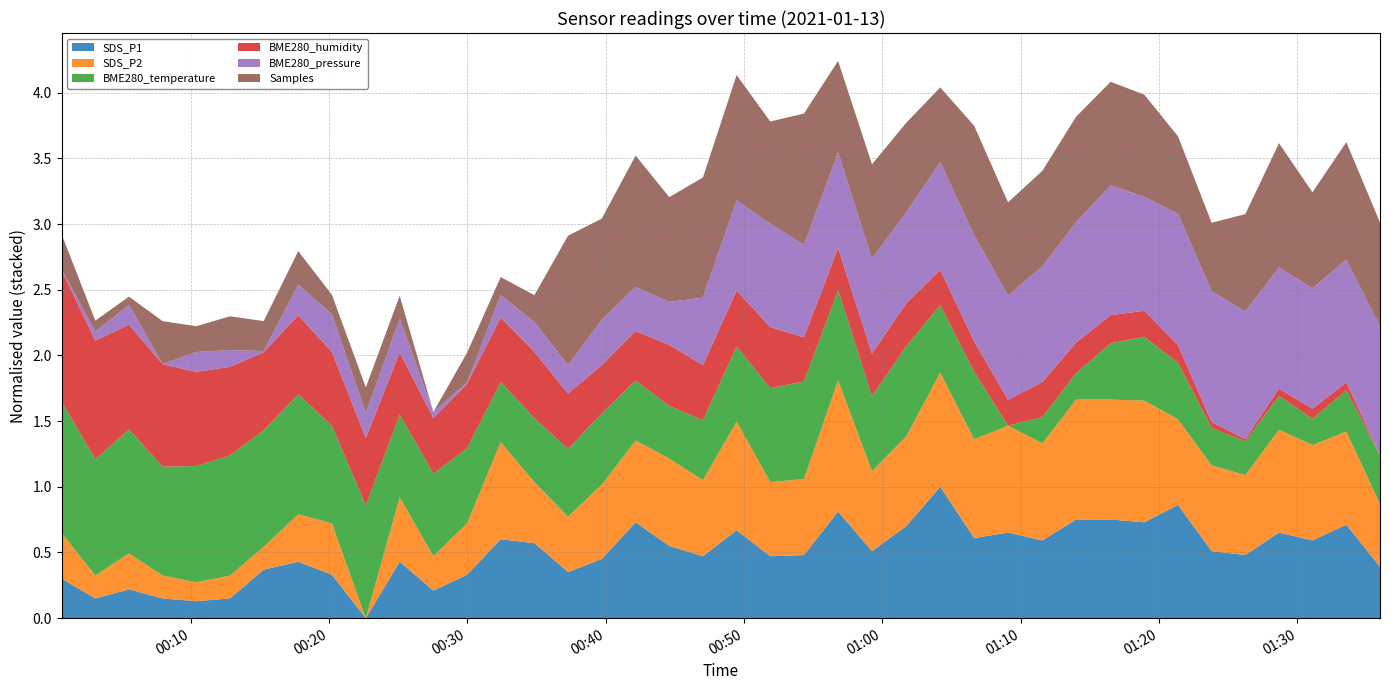

Reading left to right, list all the values displayed in this chart.

SDS_P1: 2021/01/13 00:00:41=5.2	2021/01/13 00:03:07=4.7	2021/01/13 00:05:33=4.9	2021/01/13 00:07:59=4.7	2021/01/13 00:10:25=4.6	2021/01/13 00:12:51=4.7	2021/01/13 00:15:17=5.4	2021/01/13 00:17:47=5.6	2021/01/13 00:20:13=5.3	2021/01/13 00:22:40=4.2	2021/01/13 00:25:07=5.6	2021/01/13 00:27:33=4.9	2021/01/13 00:29:59=5.3	2021/01/13 00:32:25=6.2	2021/01/13 00:34:51=6.1	2021/01/13 00:37:17=5.4	2021/01/13 00:39:43=5.7	2021/01/13 00:42:10=6.6	2021/01/13 00:44:36=6.0	2021/01/13 00:47:02=5.8	2021/01/13 00:49:28=6.4	2021/01/13 00:51:54=5.8	2021/01/13 00:54:20=5.8	2021/01/13 00:56:48=6.9	2021/01/13 00:59:15=5.9	2021/01/13 01:01:43=6.5	2021/01/13 01:04:11=7.5	2021/01/13 01:06:38=6.2	2021/01/13 01:09:05=6.4	2021/01/13 01:11:34=6.2	2021/01/13 01:14:00=6.7	2021/01/13 01:16:30=6.7	2021/01/13 01:18:56=6.6	2021/01/13 01:21:22=7.1	2021/01/13 01:23:48=5.9	2021/01/13 01:26:14=5.8	2021/01/13 01:28:40=6.4	2021/01/13 01:31:05=6.2	2021/01/13 01:33:32=6.6	2021/01/13 01:35:58=5.5
SDS_P2: 2021/01/13 00:00:41=4.7	2021/01/13 00:03:07=4.3	2021/01/13 00:05:33=4.5	2021/01/13 00:07:59=4.3	2021/01/13 00:10:25=4.2	2021/01/13 00:12:51=4.3	2021/01/13 00:15:17=4.3	2021/01/13 00:17:47=4.7	2021/01/13 00:20:13=4.8	2021/01/13 00:22:40=3.9	2021/01/13 00:25:07=5.0	2021/01/13 00:27:33=4.5	2021/01/13 00:29:59=4.8	2021/01/13 00:32:25=5.6	2021/01/13 00:34:51=5.0	2021/01/13 00:37:17=4.9	2021/01/13 00:39:43=5.2	2021/01/13 00:42:10=5.3	2021/01/13 00:44:36=5.4	2021/01/13 00:47:02=5.2	2021/01/13 00:49:28=5.8	2021/01/13 00:51:54=5.2	2021/01/13 00:54:20=5.2	2021/01/13 00:56:48=6.2	2021/01/13 00:59:15=5.3	2021/01/13 01:01:43=5.5	2021/01/13 01:04:11=5.9	2021/01/13 01:06:38=5.6	2021/01/13 01:09:05=5.8	2021/01/13 01:11:34=5.6	2021/01/13 01:14:00=6.0	2021/01/13 01:16:30=6.0	2021/01/13 01:18:56=6.0	2021/01/13 01:21:22=5.4	2021/01/13 01:23:48=5.4	2021/01/13 01:26:14=5.3	2021/01/13 01:28:40=5.7	2021/01/13 01:31:05=5.6	2021/01/13 01:33:32=5.5	2021/01/13 01:35:58=5.0
BME280_temperature: 2021/01/13 00:00:41=2.8	2021/01/13 00:03:07=2.8	2021/01/13 00:05:33=2.8	2021/01/13 00:07:59=2.8	2021/01/13 00:10:25=2.8	2021/01/13 00:12:51=2.8	2021/01/13 00:15:17=2.8	2021/01/13 00:17:47=2.8	2021/01/13 00:20:13=2.7	2021/01/13 00:22:40=2.8	2021/01/13 00:25:07=2.7	2021/01/13 00:27:33=2.7	2021/01/13 00:29:59=2.7	2021/01/13 00:32:25=2.6	2021/01/13 00:34:51=2.6	2021/01/13 00:37:17=2.6	2021/01/13 00:39:43=2.6	2021/01/13 00:42:10=2.6	2021/01/13 00:44:36=2.6	2021/01/13 00:47:02=2.6	2021/01/13 00:49:28=2.7	2021/01/13 00:51:54=2.7	2021/01/13 00:54:20=2.7	2021/01/13 00:56:48=2.7	2021/01/13 00:59:15=2.7	2021/01/13 01:01:43=2.7	2021/01/13 01:04:11=2.6	2021/01/13 01:06:38=2.6	2021/01/13 01:09:05=2.5	2021/01/13 01:11:34=2.5	2021/01/13 01:14:00=2.5	2021/01/13 01:16:30=2.6	2021/01/13 01:18:56=2.6	2021/01/13 01:21:22=2.6	2021/01/13 01:23:48=2.6	2021/01/13 01:26:14=2.5	2021/01/13 01:28:40=2.5	2021/01/13 01:31:05=2.5	2021/01/13 01:33:32=2.6	2021/01/13 01:35:58=2.6
BME280_humidity: 2021/01/13 00:00:41=96.2	2021/01/13 00:03:07=95.4	2021/01/13 00:05:33=94.5	2021/01/13 00:07:59=94.3	2021/01/13 00:10:25=93.8	2021/01/13 00:12:51=93.5	2021/01/13 00:15:17=92.8	2021/01/13 00:17:47=92.8	2021/01/13 00:20:13=92.5	2021/01/13 00:22:40=92.1	2021/01/13 00:25:07=91.7	2021/01/13 00:27:33=91.3	2021/01/13 00:29:59=91.9	2021/01/13 00:32:25=91.9	2021/01/13 00:34:51=92.0	2021/01/13 00:37:17=91.3	2021/01/13 00:39:43=90.8	2021/01/13 00:42:10=90.9	2021/01/13 00:44:36=91.7	2021/01/13 00:47:02=91.3	2021/01/13 00:49:28=91.3	2021/01/13 00:51:54=91.7	2021/01/13 00:54:20=90.5	2021/01/13 00:56:48=90.4	2021/01/13 00:59:15=90.4	2021/01/13 01:01:43=90.5	2021/01/13 01:04:11=90.0	2021/01/13 01:06:38=89.6	2021/01/13 01:09:05=89.4	2021/01/13 01:11:34=90.0	2021/01/13 01:14:00=89.7	2021/01/13 01:16:30=89.5	2021/01/13 01:18:56=89.4	2021/01/13 01:21:22=88.8	2021/01/13 01:23:48=88.0	2021/01/13 01:26:14=87.8	2021/01/13 01:28:40=88.1	2021/01/13 01:31:05=88.3	2021/01/13 01:33:32=88.2	2021/01/13 01:35:58=87.7
BME280_pressure: 2021/01/13 00:00:41=95370.2	2021/01/13 00:03:07=95374.8	2021/01/13 00:05:33=95380.5	2021/01/13 00:07:59=95369.8	2021/01/13 00:10:25=95380.7	2021/01/13 00:12:51=95378.9	2021/01/13 00:15:17=95370.5	2021/01/13 00:17:47=95386.6	2021/01/13 00:20:13=95390.4	2021/01/13 00:22:40=95383.3	2021/01/13 00:25:07=95388.3	2021/01/13 00:27:33=95373.1	2021/01/13 00:29:59=95370.6	2021/01/13 00:32:25=95382.0	2021/01/13 00:34:51=95386.2	2021/01/13 00:37:17=95385.2	2021/01/13 00:39:43=95394.4	2021/01/13 00:42:10=95393.9	2021/01/13 00:44:36=95393.2	2021/01/13 00:47:02=95406.6	2021/01/13 00:49:28=95418.9	2021/01/13 00:51:54=95426.1	2021/01/13 00:54:20=95420.1	2021/01/13 00:56:48=95422.0	2021/01/13 00:59:15=95421.5	2021/01/13 01:01:43=95419.4	2021/01/13 01:04:11=95428.4	2021/01/13 01:06:38=95427.6	2021/01/13 01:09:05=95426.7	2021/01/13 01:11:34=95432.8	2021/01/13 01:14:00=95435.3	2021/01/13 01:16:30=95440.6	2021/01/13 01:18:56=95431.9	2021/01/13 01:21:22=95441.4	2021/01/13 01:23:48=95441.0	2021/01/13 01:26:14=95439.3	2021/01/13 01:28:40=95436.0	2021/01/13 01:31:05=95435.3	2021/01/13 01:33:32=95436.7	2021/01/13 01:35:58=95439.9
Samples: 2021/01/13 00:00:41=5031511.0	2021/01/13 00:03:07=5030601.0	2021/01/13 00:05:33=5030510.0	2021/01/13 00:07:59=5031806.0	2021/01/13 00:10:25=5031160.0	2021/01/13 00:12:51=5031459.0	2021/01/13 00:15:17=5031315.0	2021/01/13 00:17:47=5031449.0	2021/01/13 00:20:13=5030917.0	2021/01/13 00:22:40=5031162.0	2021/01/13 00:25:07=5031052.0	2021/01/13 00:27:33=5030195.0	2021/01/13 00:29:59=5031301.0	2021/01/13 00:32:25=5030871.0	2021/01/13 00:34:51=5031198.0	2021/01/13 00:37:17=5035047.0	2021/01/13 00:39:43=5033983.0	2021/01/13 00:42:10=5035109.0	2021/01/13 00:44:36=5034118.0	2021/01/13 00:47:02=5034691.0	2021/01/13 00:49:28=5034886.0	2021/01/13 00:51:54=5034018.0	2021/01/13 00:54:20=5035111.0	2021/01/13 00:56:48=5033619.0	2021/01/13 00:59:15=5033727.0	2021/01/13 01:01:43=5033543.0	2021/01/13 01:04:11=5032996.0	2021/01/13 01:06:38=5034297.0	2021/01/13 01:09:05=5033679.0	2021/01/13 01:11:34=5033775.0	2021/01/13 01:14:00=5034140.0	2021/01/13 01:16:30=5034068.0	2021/01/13 01:18:56=5034014.0	2021/01/13 01:21:22=5033101.0	2021/01/13 01:23:48=5032764.0	2021/01/13 01:26:14=5033840.0	2021/01/13 01:28:40=5034838.0	2021/01/13 01:31:05=5033790.0	2021/01/13 01:33:32=5034594.0	2021/01/13 01:35:58=5034090.0